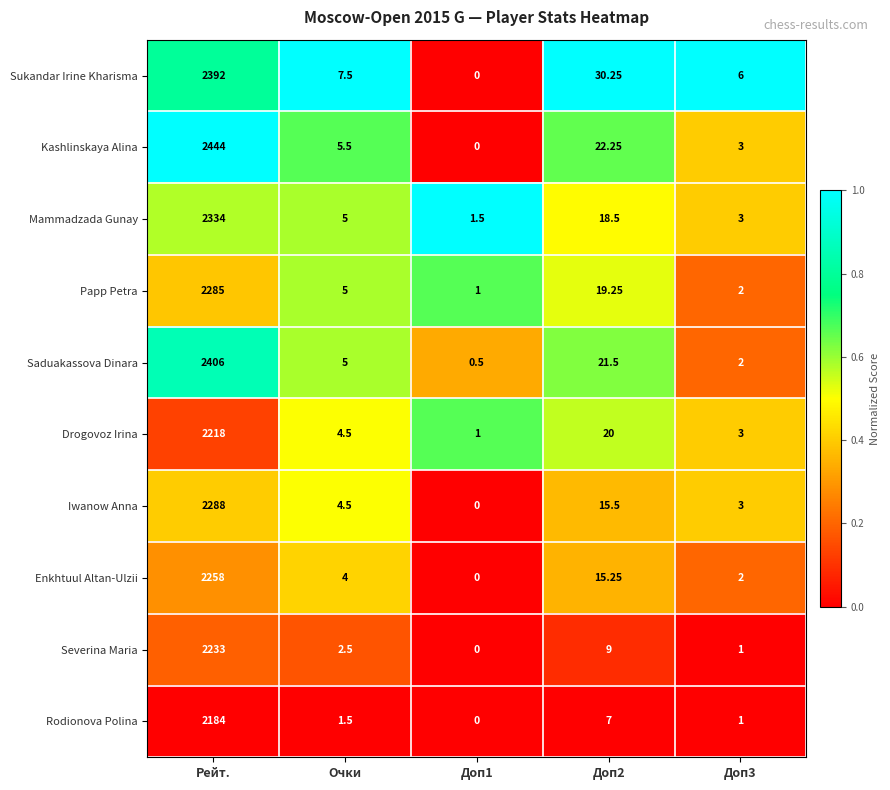

Rank the series by their maximum value, from highest to lowest.

Kashlinskaya Alina, Saduakassova Dinara, Sukandar Irine Kharisma, Mammadzada Gunay, Iwanow Anna, Papp Petra, Enkhtuul Altan-Ulzii, Severina Maria, Drogovoz Irina, Rodionova Polina